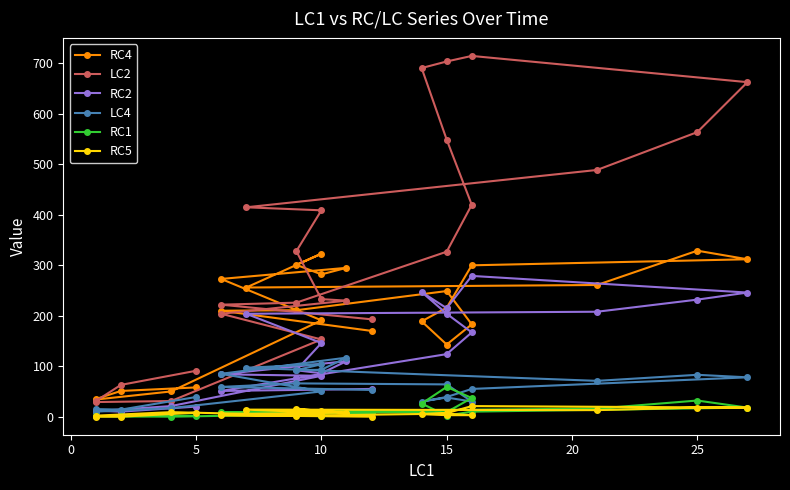

What are all the series names shown in the legend?

RC4, LC2, RC2, LC4, RC1, RC5